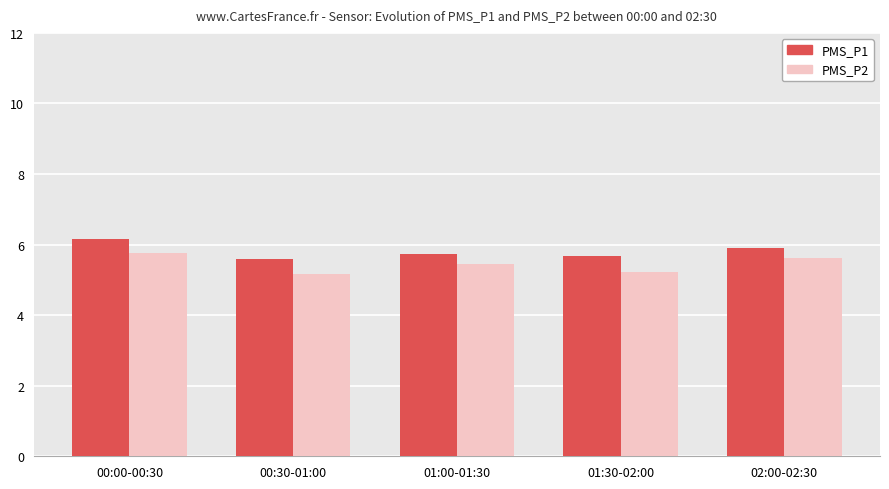

Reading right to left, list all the values displayed in this chart.

PMS_P1: 5.9	5.7	5.7	5.6	6.2
PMS_P2: 5.6	5.2	5.4	5.2	5.8